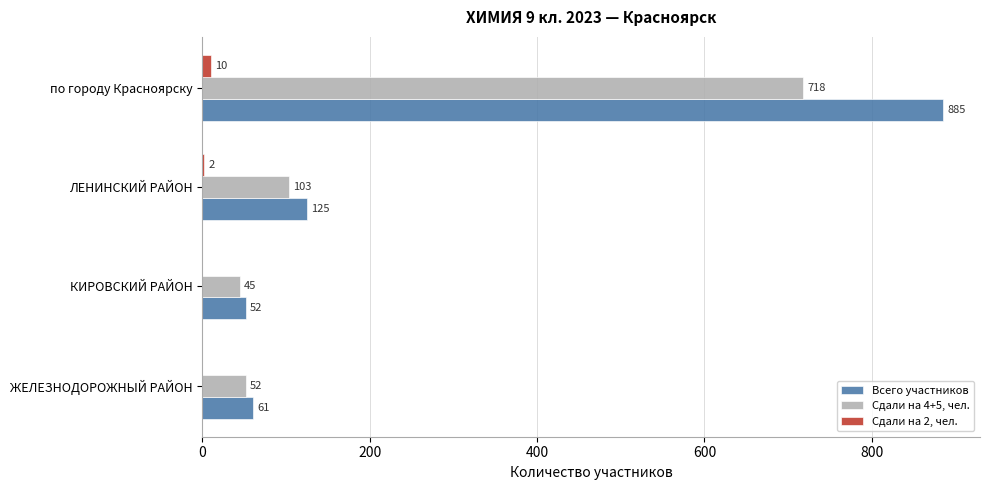

What is the sum of all Сдали на 2, чел. values?

12